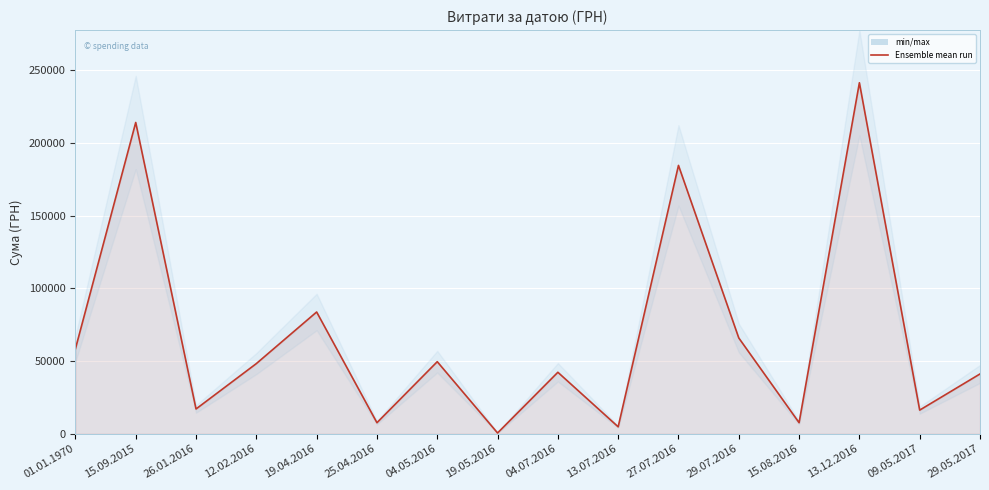

True or false: the data shows 42250.0 at 04.07.2016.

True